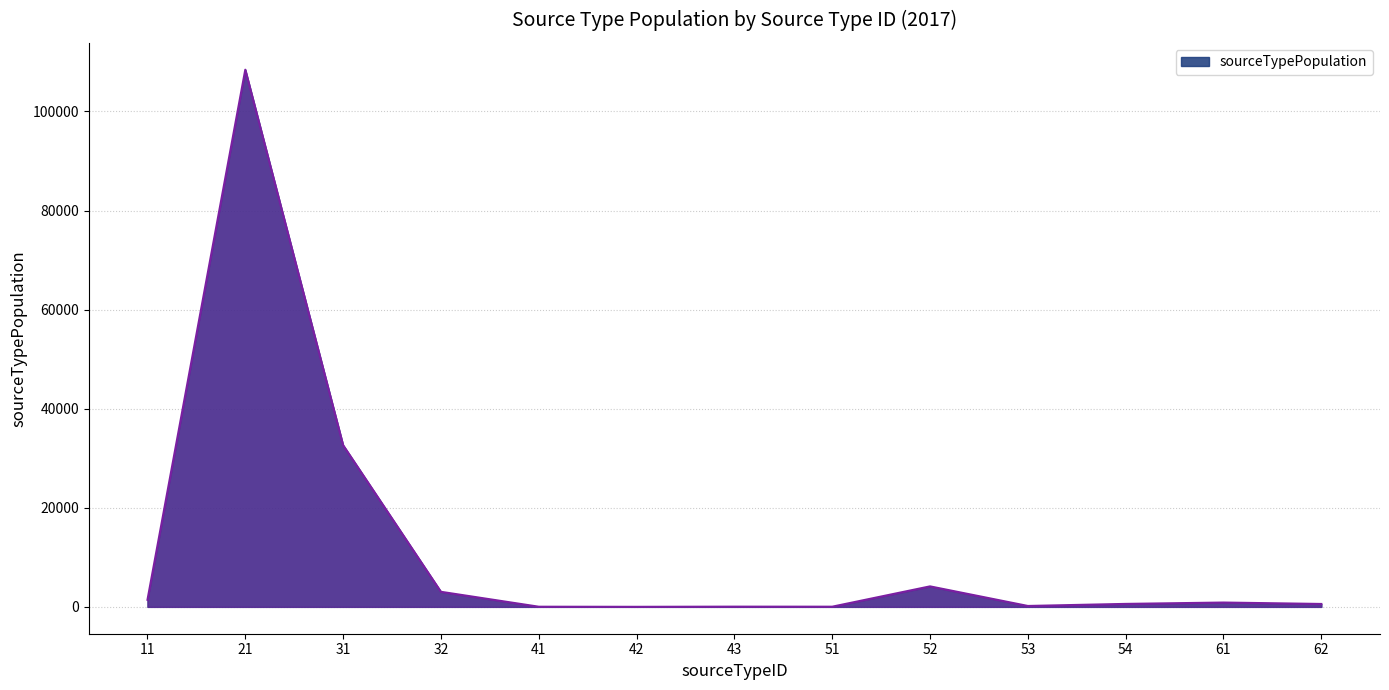

How many lines are shown in the chart?

1